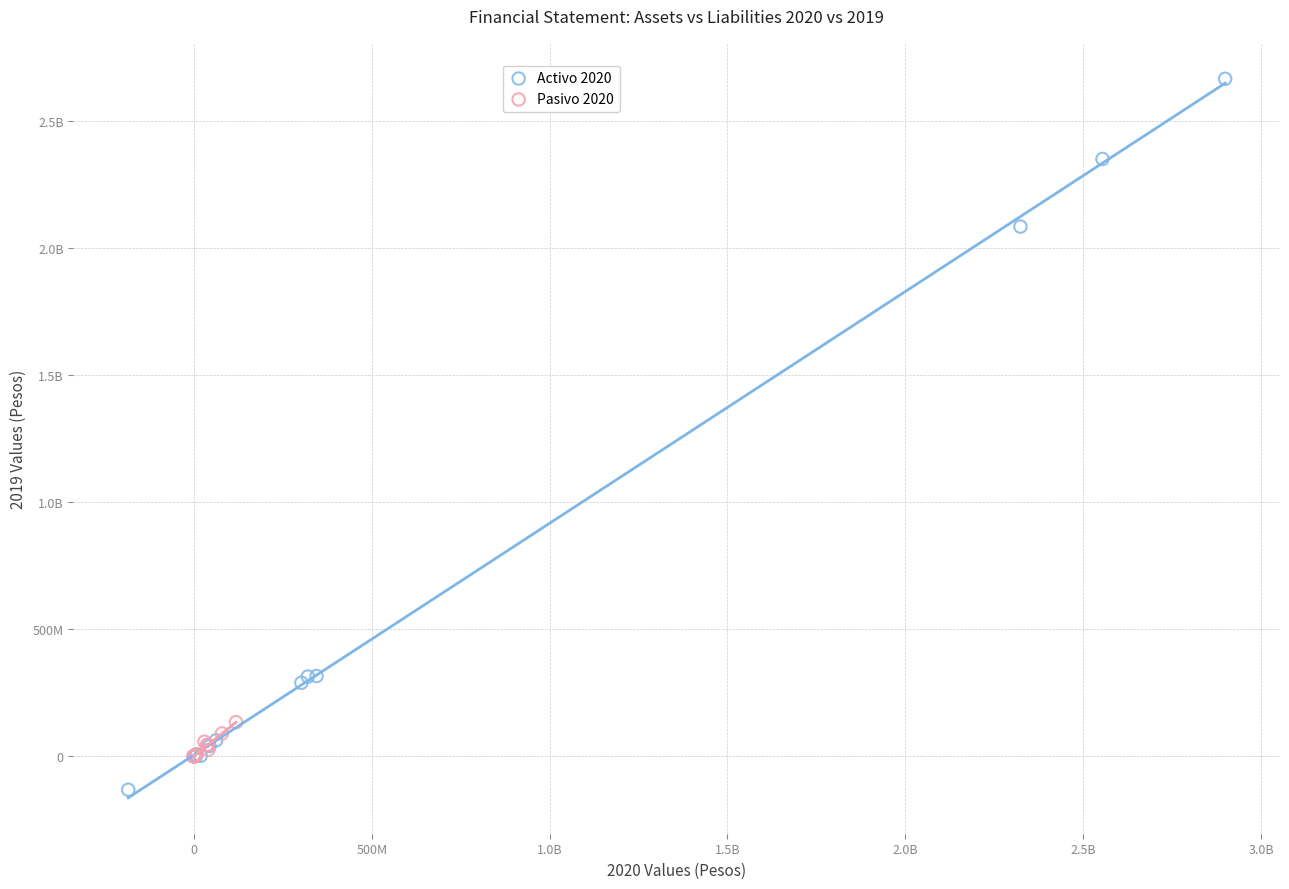

What are all the series names shown in the legend?

Activo 2020, Pasivo 2020